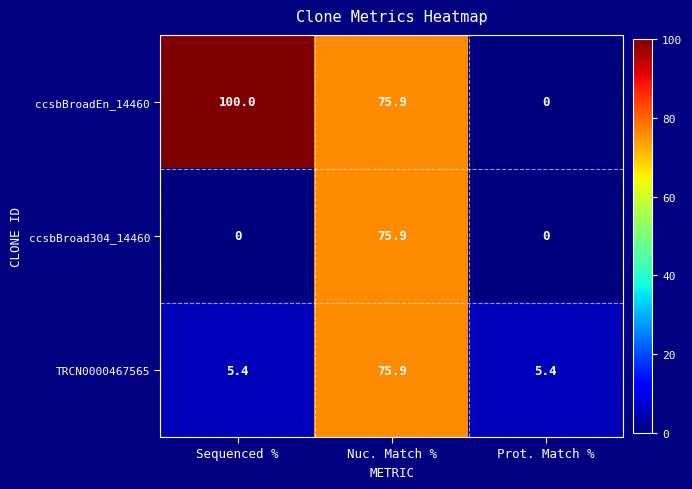

True or false: TRCN0000467565 has a value of 5.4 at Sequenced %.

True